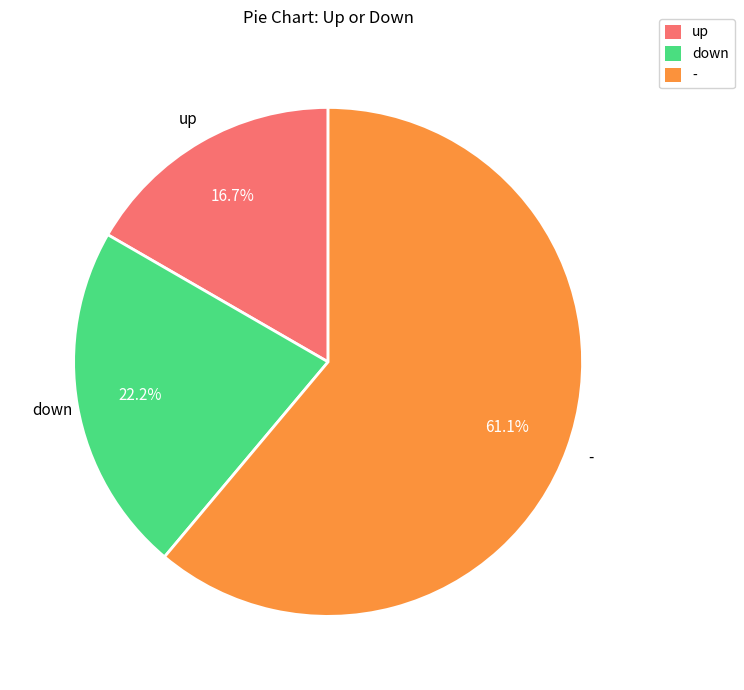

Is it true that down is 22% of the pie?

True